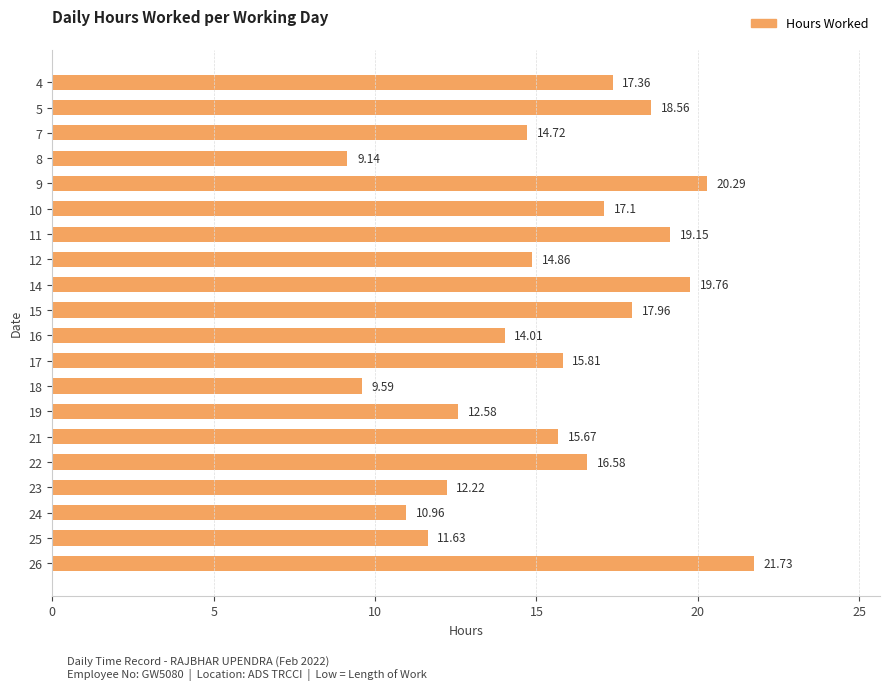

Rank the categories by value from highest to lowest.

26, 9, 14, 11, 5, 15, 4, 10, 22, 17, 21, 12, 7, 16, 19, 23, 25, 24, 18, 8